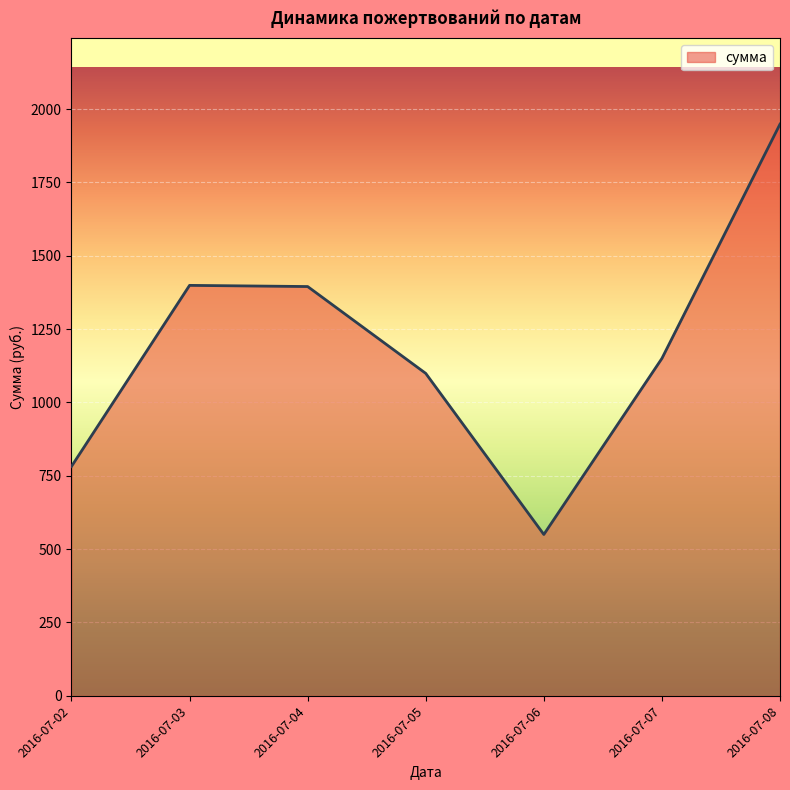

Which category has the highest value across all series?

2016-07-08